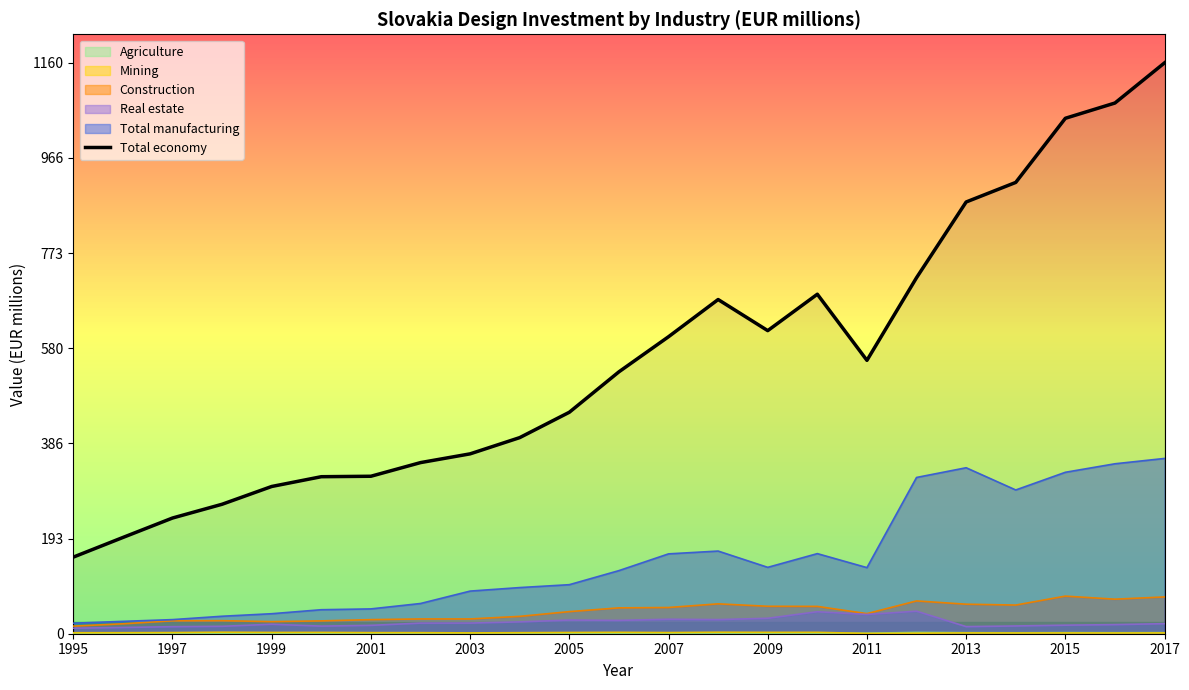

Which label corresponds to the largest value in the chart?

2017